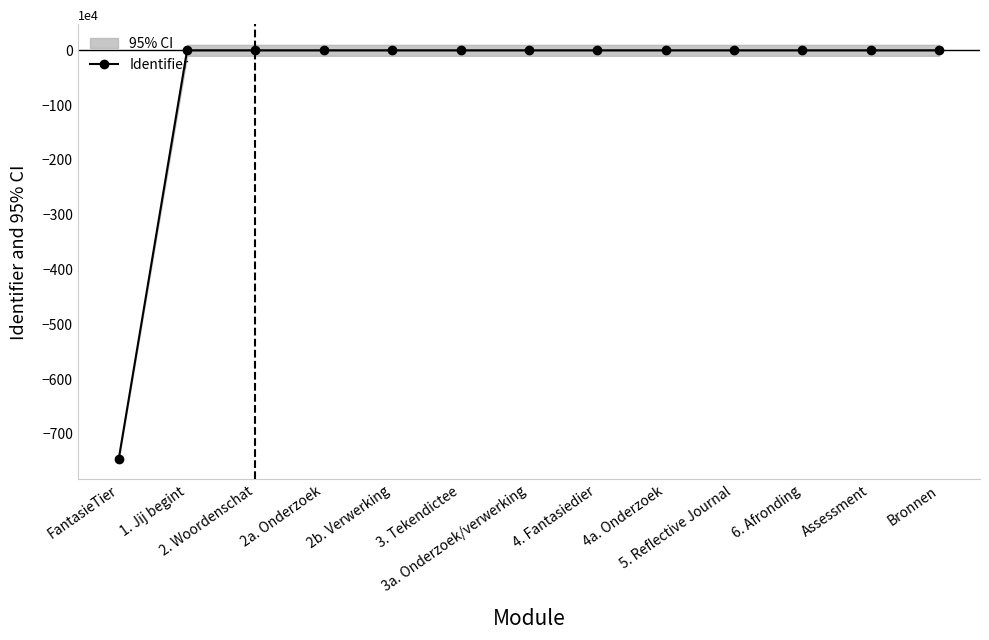

How many data points does each series have?

13